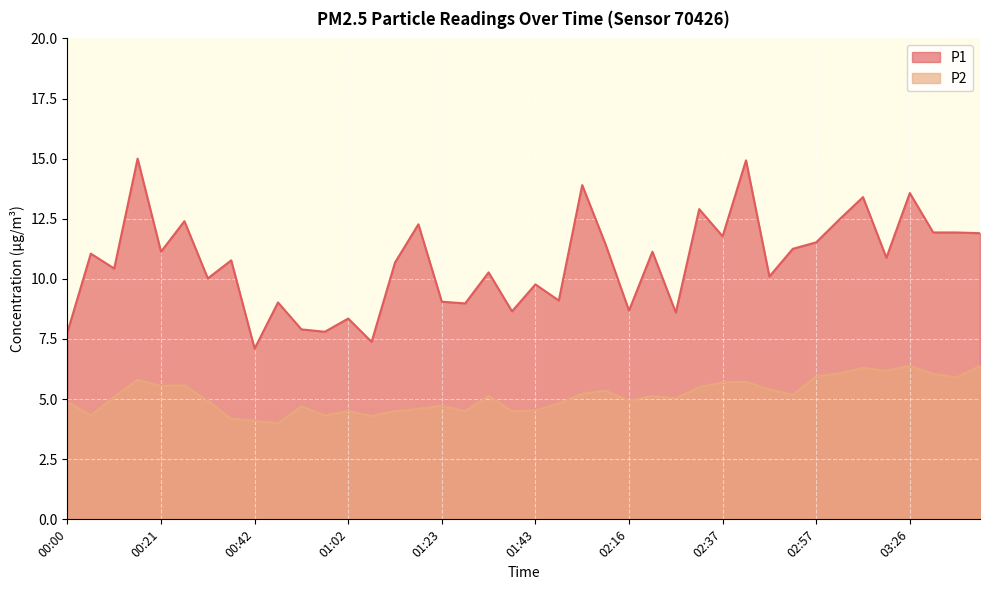

At which category does the chart reach its peak across all series?

00:16